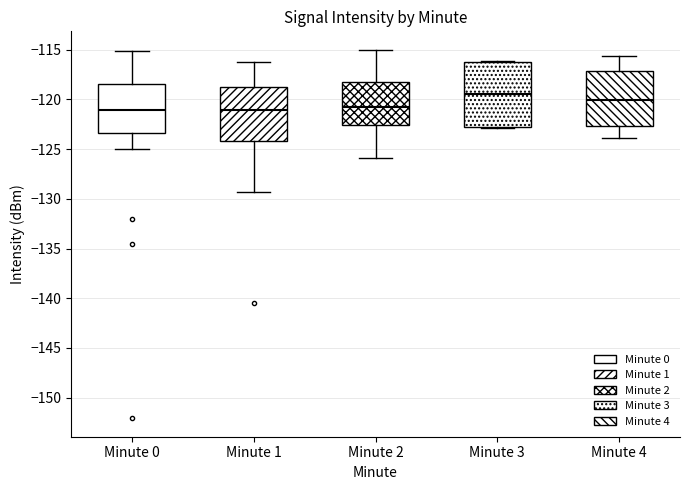

Where does the lower whisker of the box for Minute 0 end on the y-axis? The values are not printed on the chart, so give them approximately, as read against the axis.

-125.0